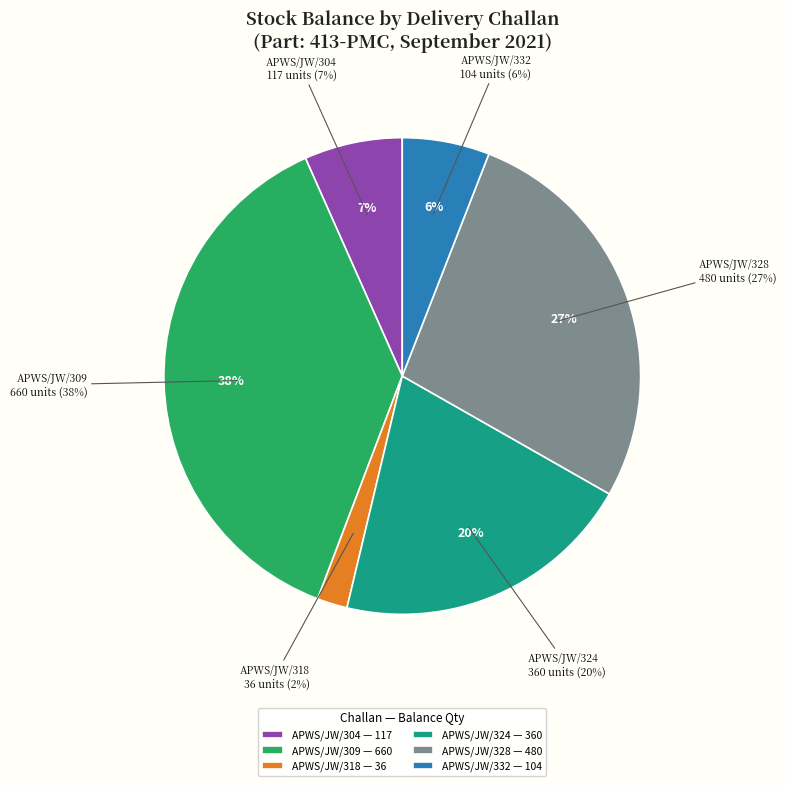

What percentage is the DC 10 (APWS/JW/332) slice, to the nearest percent?

6%